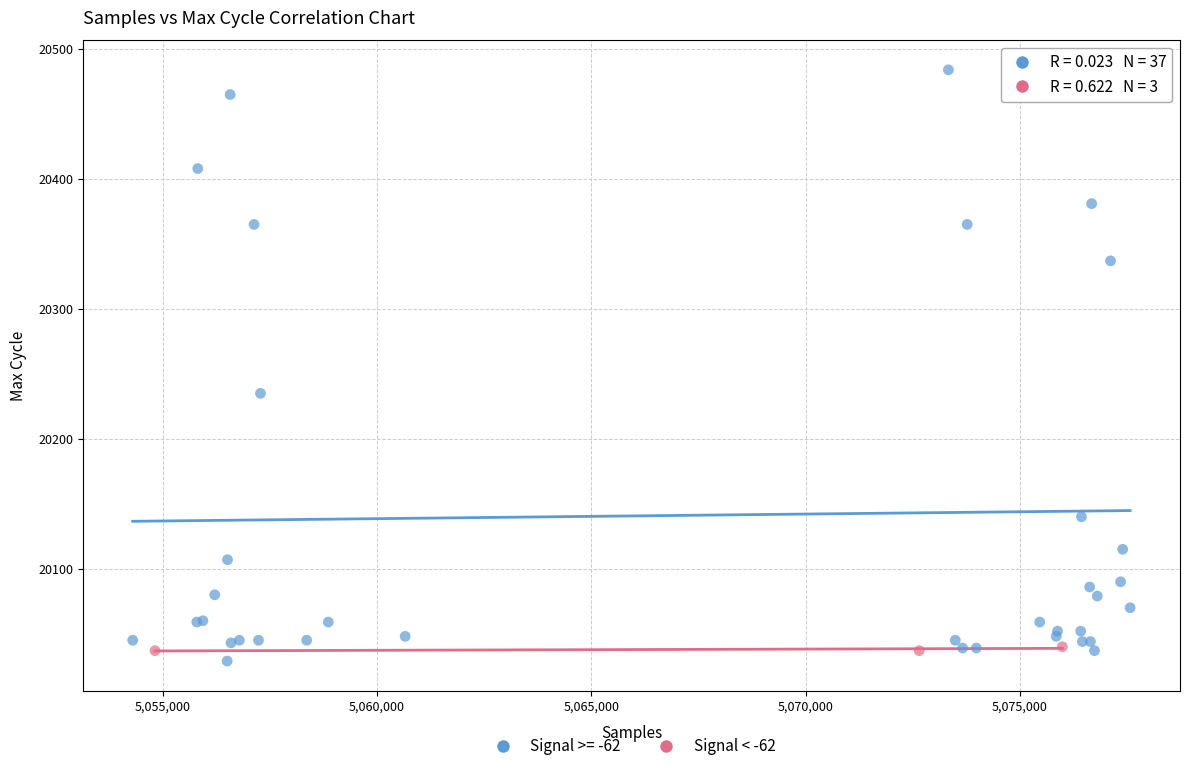

Which series reaches the maximum Y coordinate?

Signal >= -62